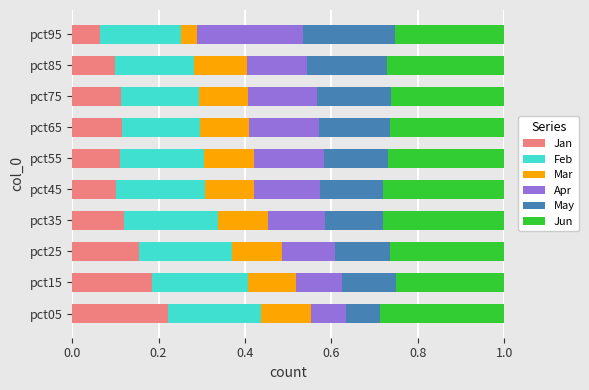

At which label does Jan reach its peak?

pct05